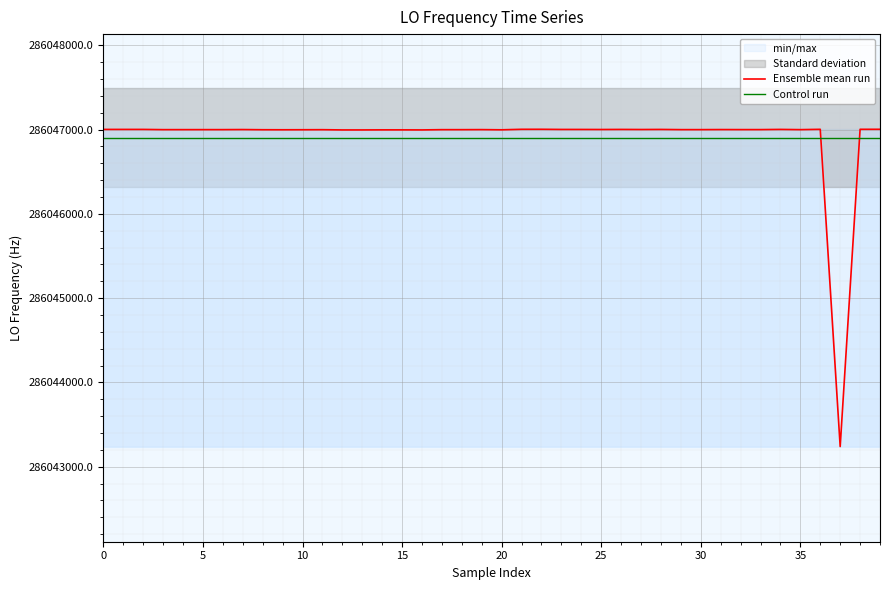

What is the maximum value for Ensemble mean run?

286047002.7